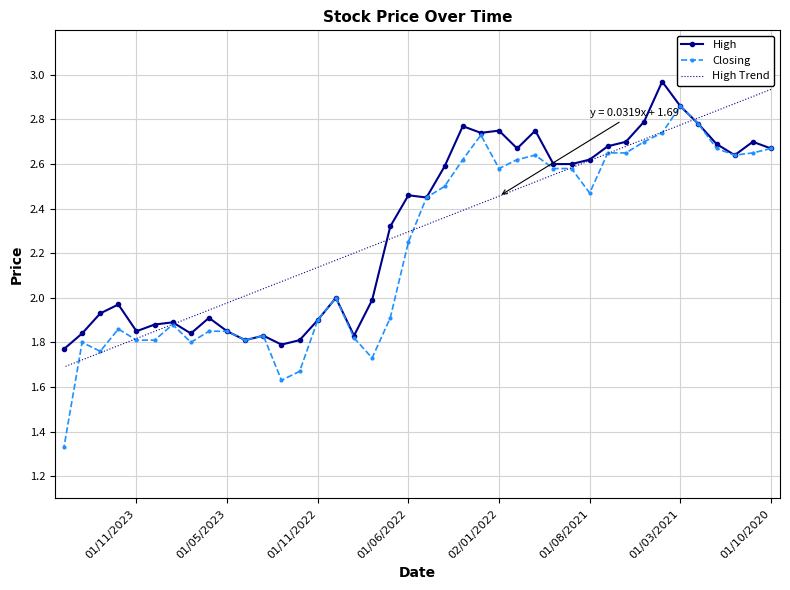

What is the minimum value for High Trend?

1.7